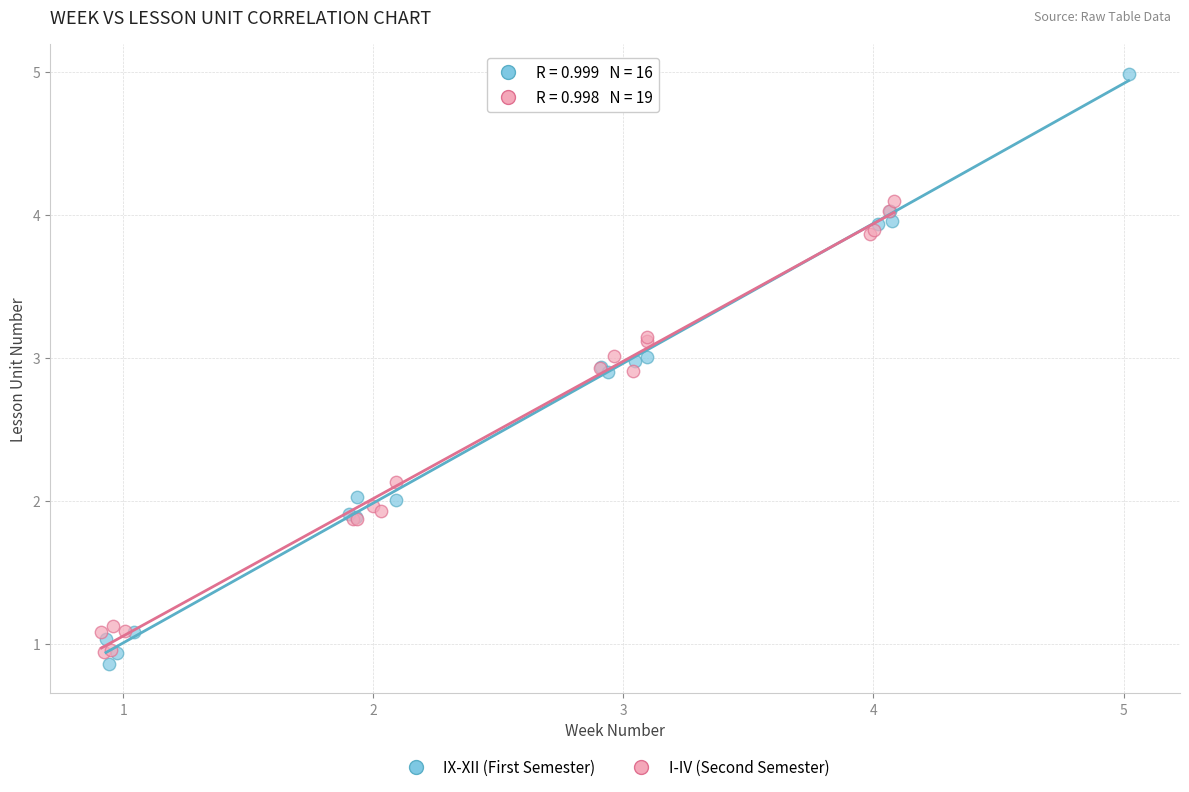

Which series has the largest Y range (max minus min)?

IX-XII (First Semester)